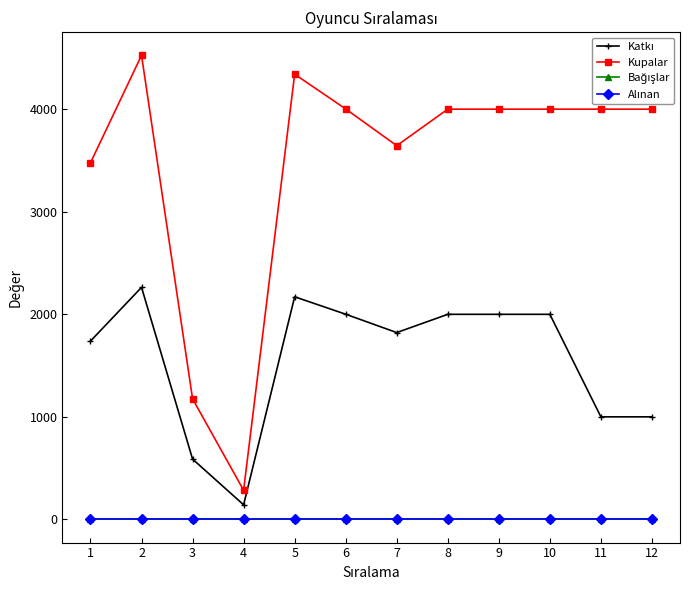

At which label does Kupalar reach its minimum?

4